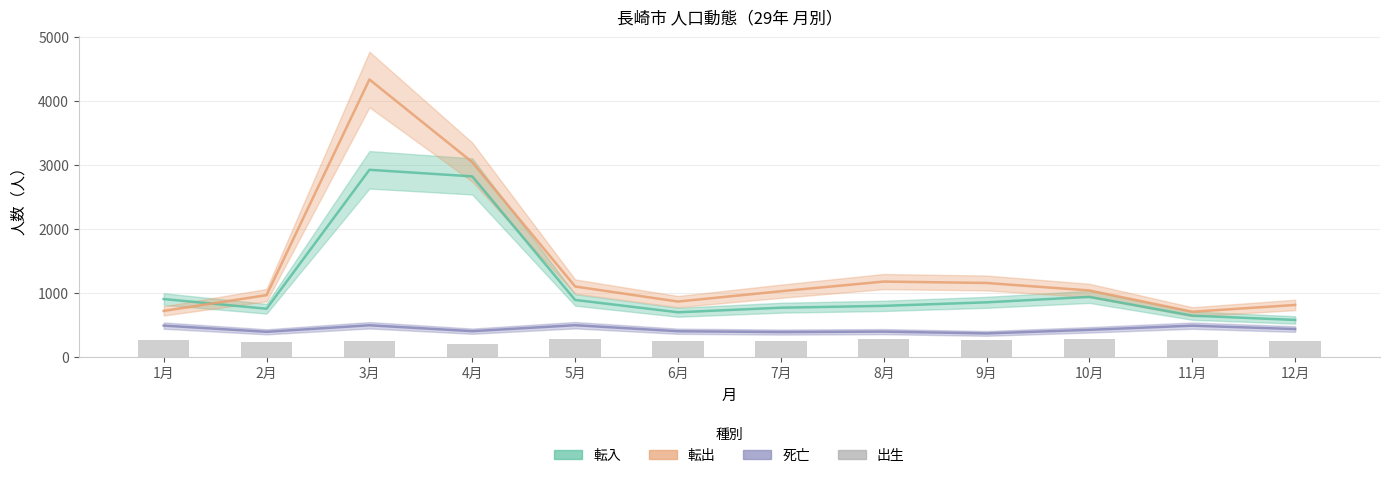

What is the label of the 4th bar from the left?

4月